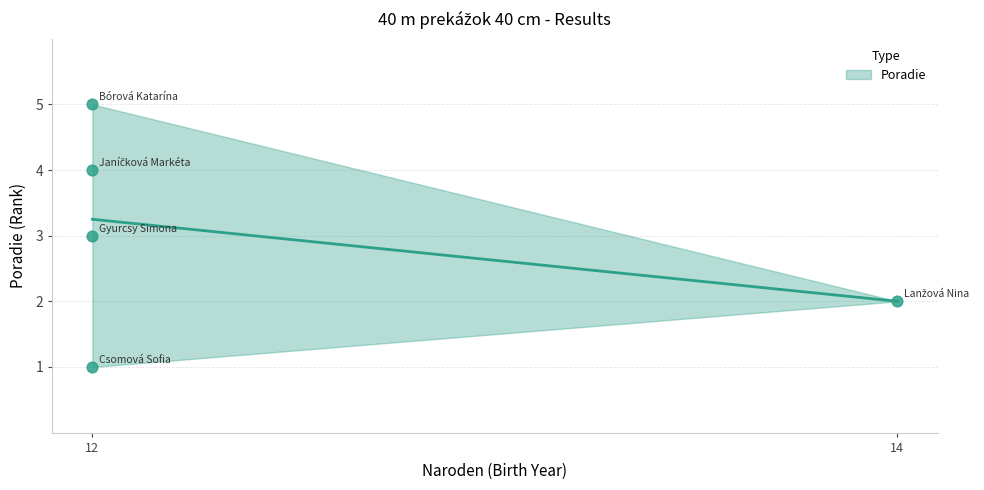

What is the range of Y values (max minus min)?

4